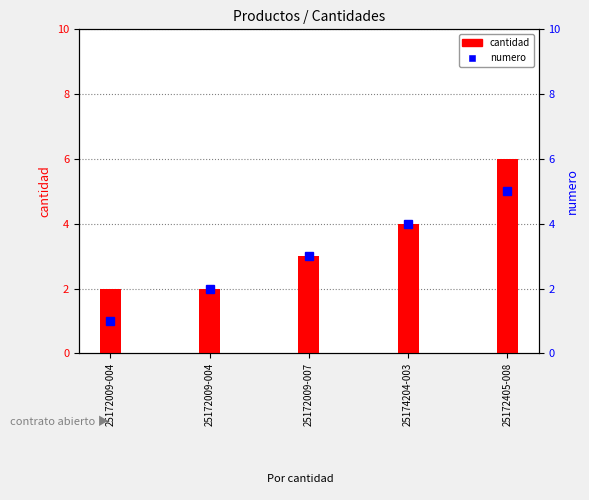

What is the smallest value displayed?

1